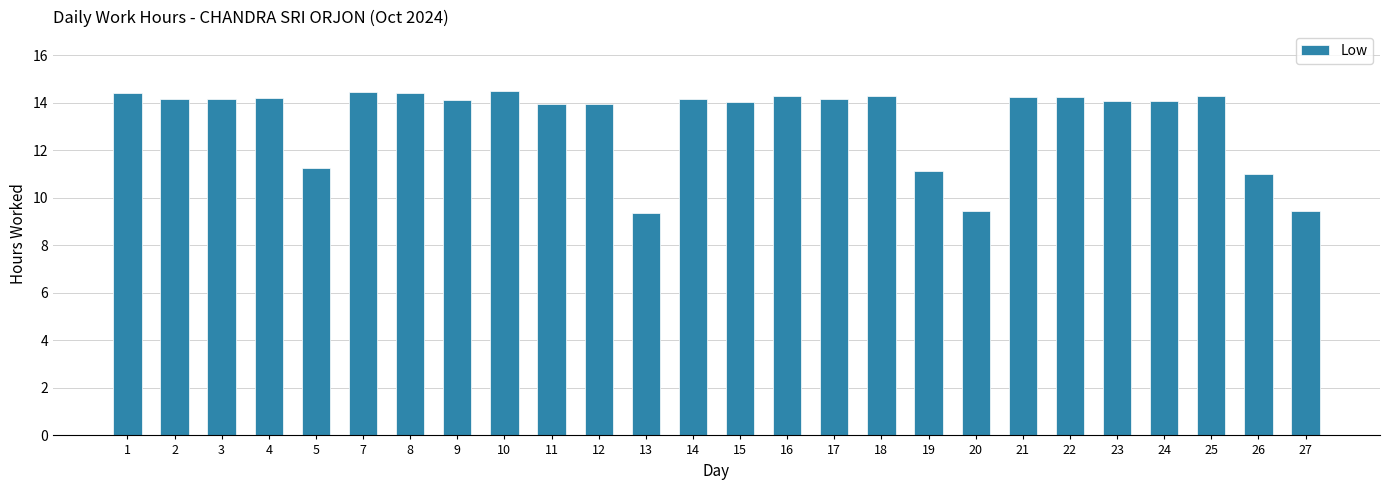

What is the smallest value displayed?

9.4